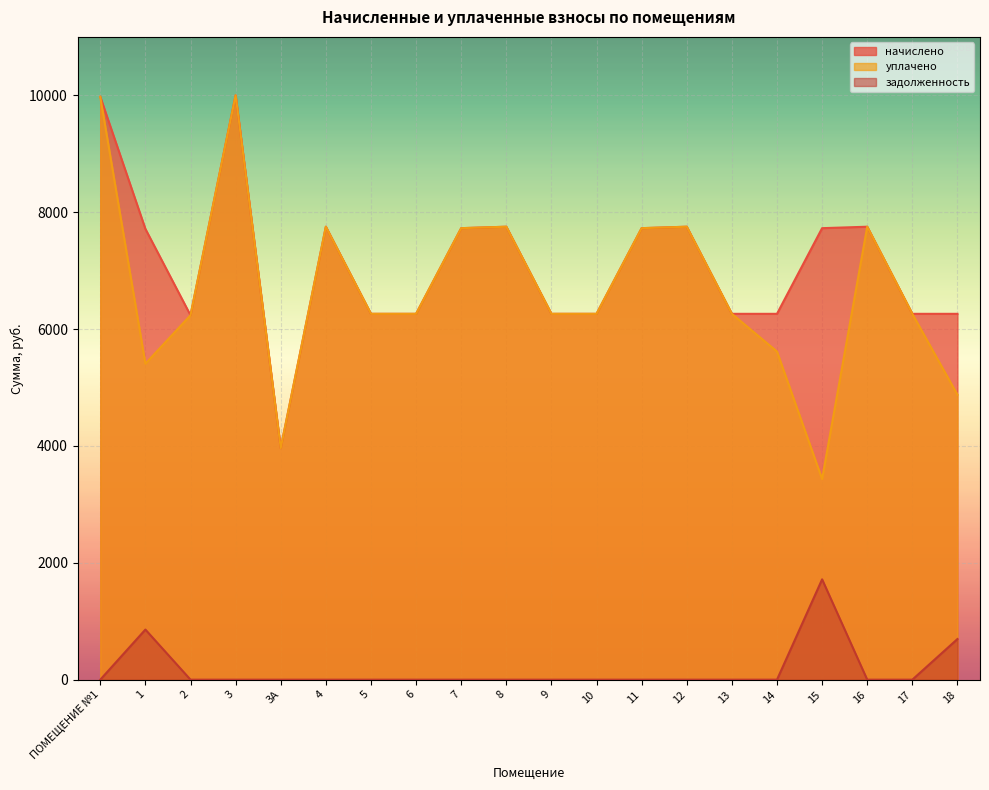

True or false: уплачено and задолженность intersect in this chart.

False